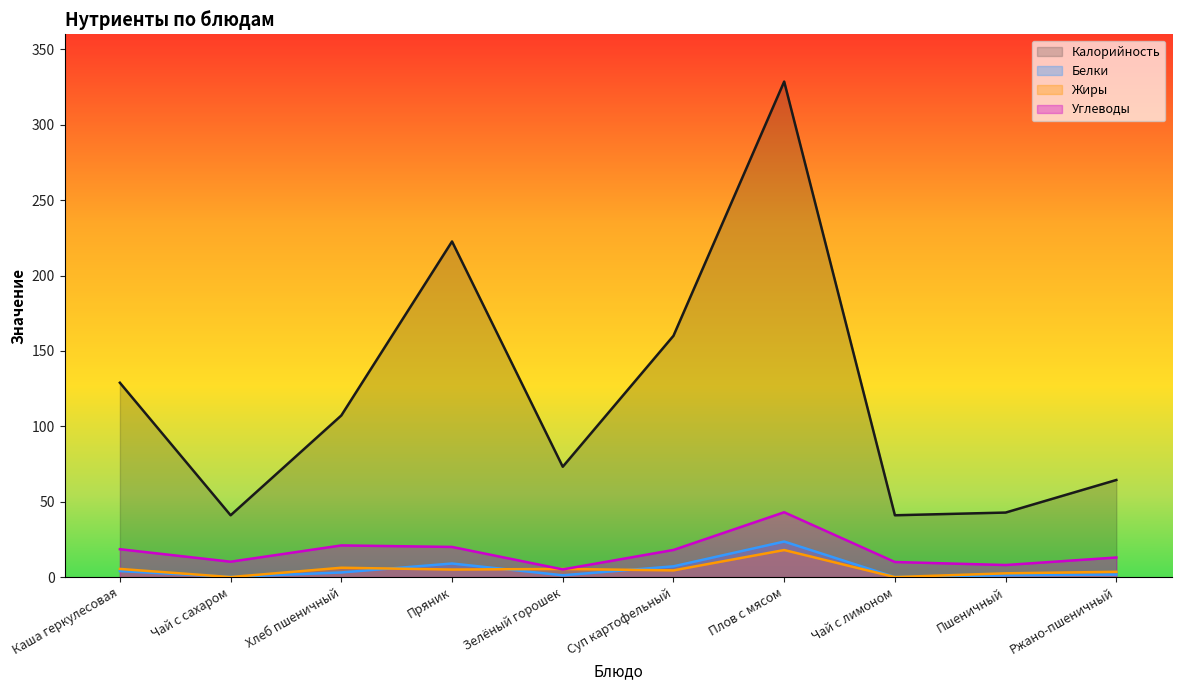

Reading left to right, extract all data points from this chart.

Калорийность: 128.9	41.0	107.2	222.6	73.2	160.1	328.6	41.0	42.8	64.4
Белки: 4.0	0.1	3.1	9.0	1.2	7.1	23.6	0.0	1.2	1.7
Жиры: 5.4	0.0	6.2	5.0	5.4	4.5	17.9	0.0	2.5	3.5
Углеводы: 18.5	10.2	21.0	20.0	5.1	18.0	43.0	10.0	8.0	13.0